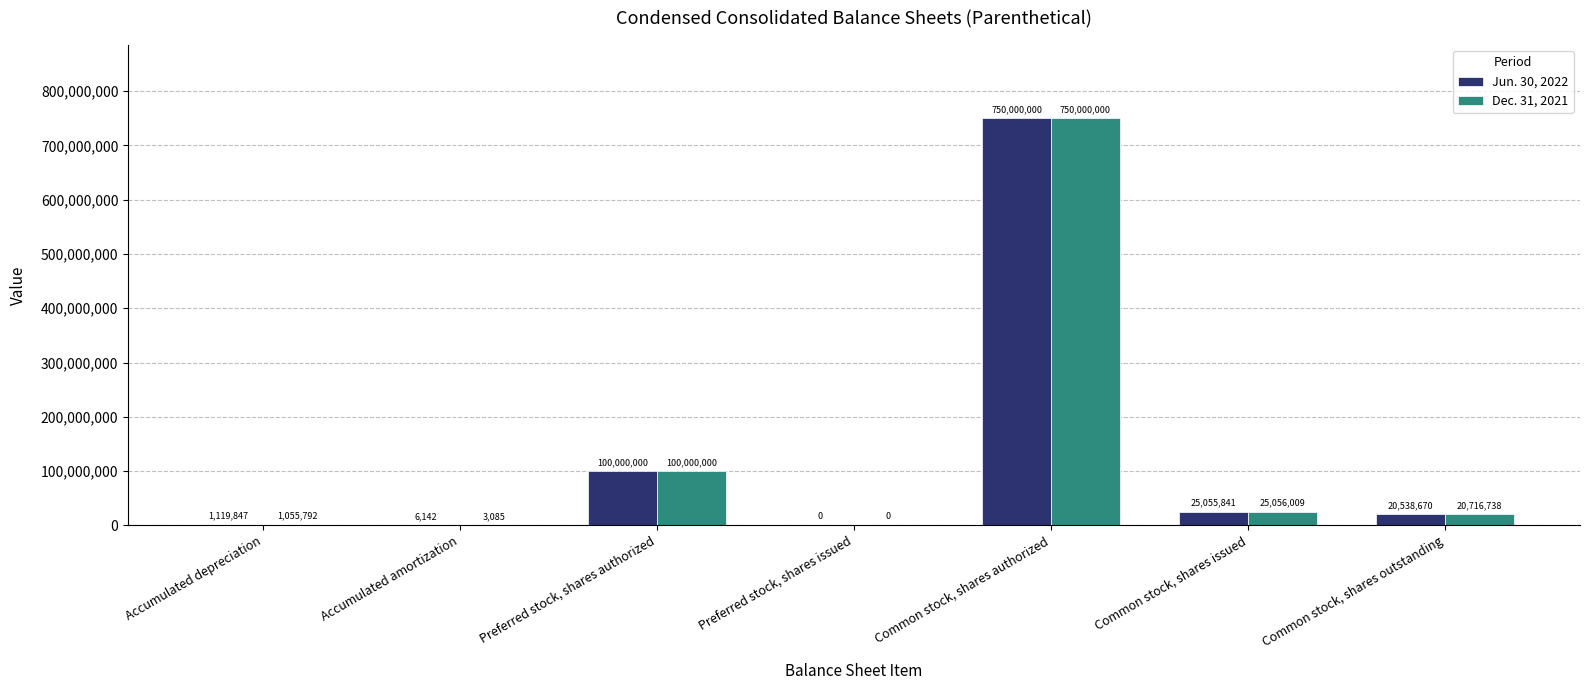

Between Accumulated amortization and Common stock, shares issued, which series saw the biggest shift?

Dec. 31, 2021